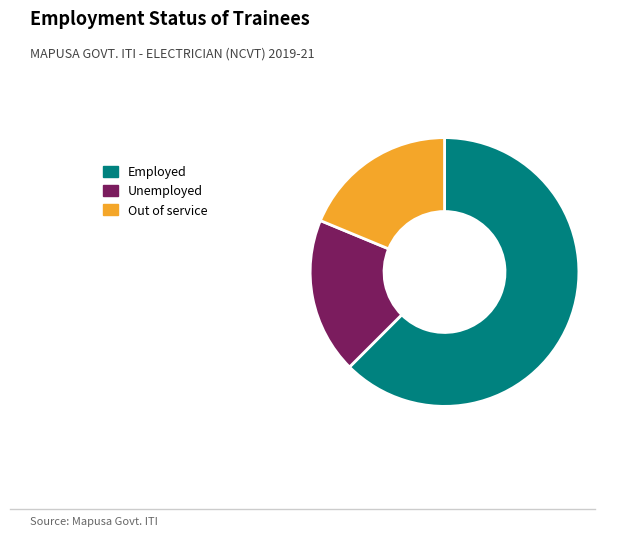

True or false: Unemployed accounts for 19% of the total.

True